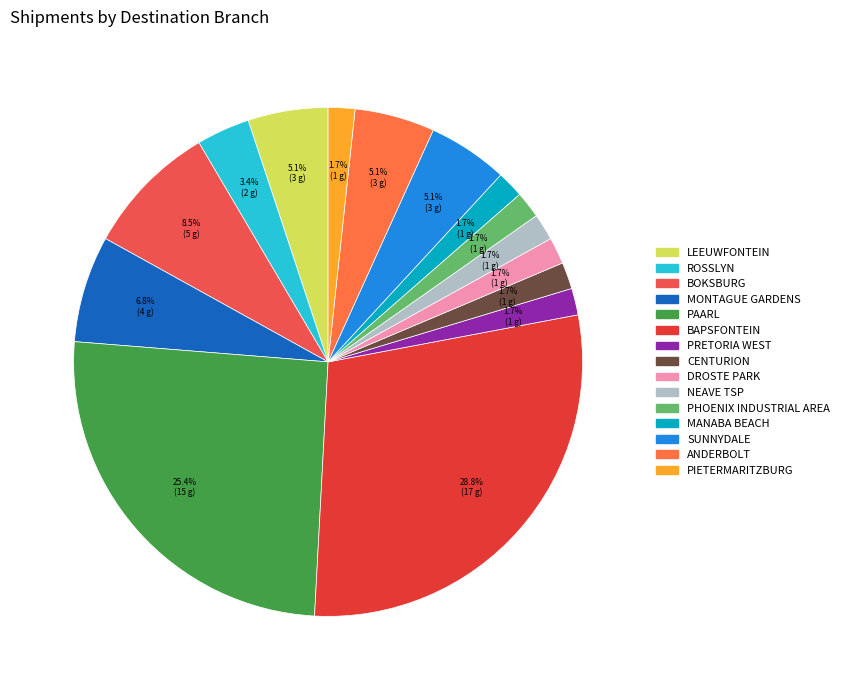

Rank the categories by value from lowest to highest.

PRETORIA WEST, CENTURION, DROSTE PARK, NEAVE TSP, PHOENIX INDUSTRIAL AREA, MANABA BEACH, PIETERMARITZBURG, ROSSLYN, LEEUWFONTEIN, SUNNYDALE, ANDERBOLT, MONTAGUE GARDENS, BOKSBURG, PAARL, BAPSFONTEIN